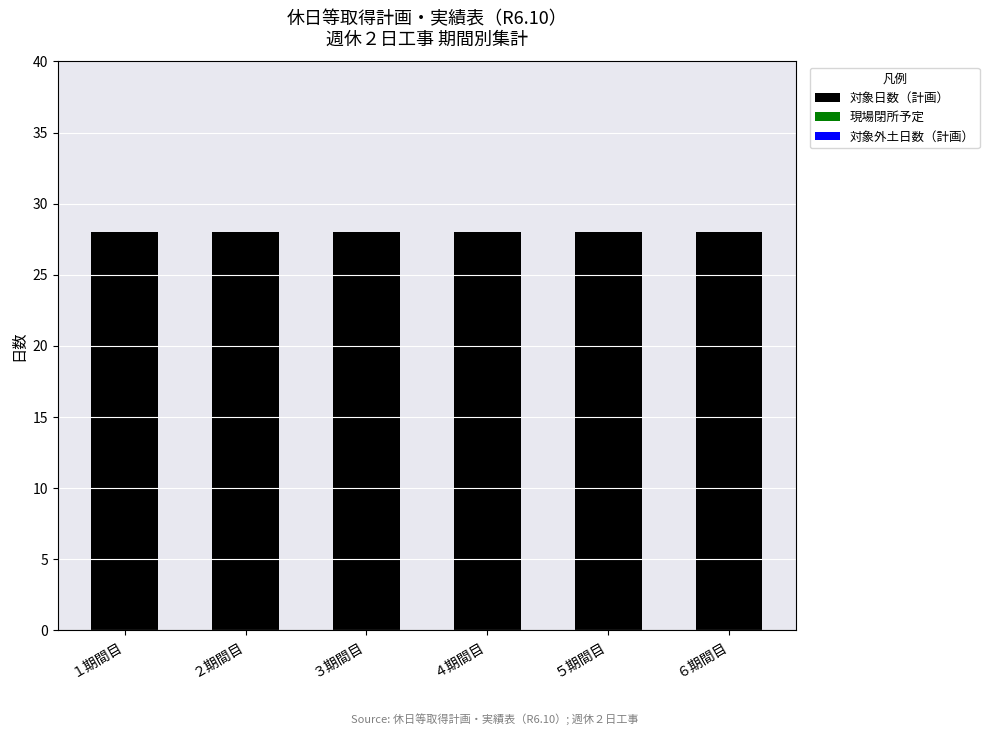

What is the maximum value shown in the chart?

28